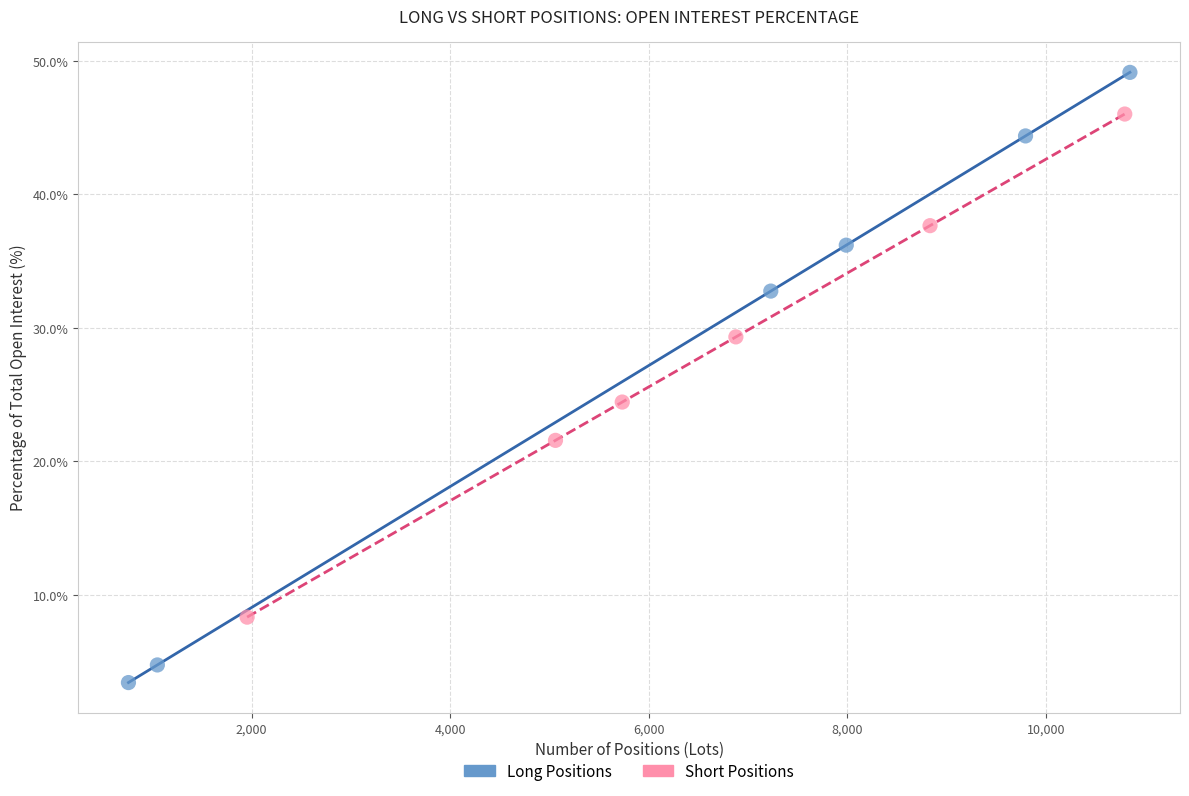

Which series contains the highest Y value?

Long Positions